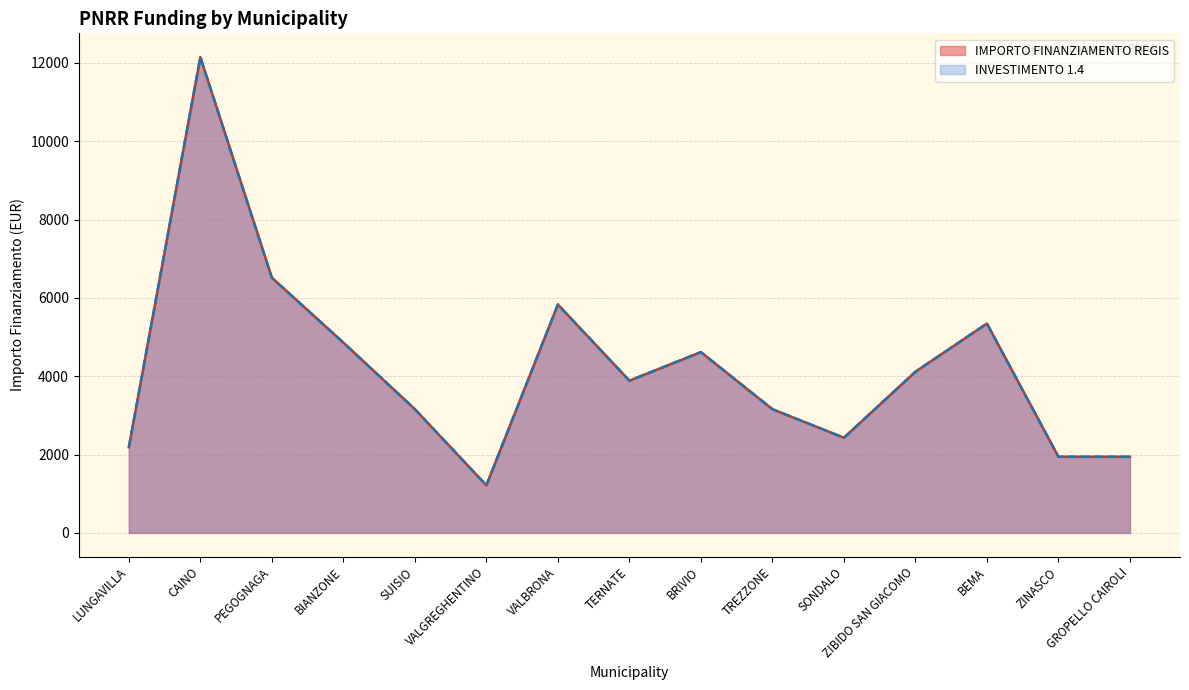

At which category does the chart reach its minimum across all series?

VALGREGHENTINO